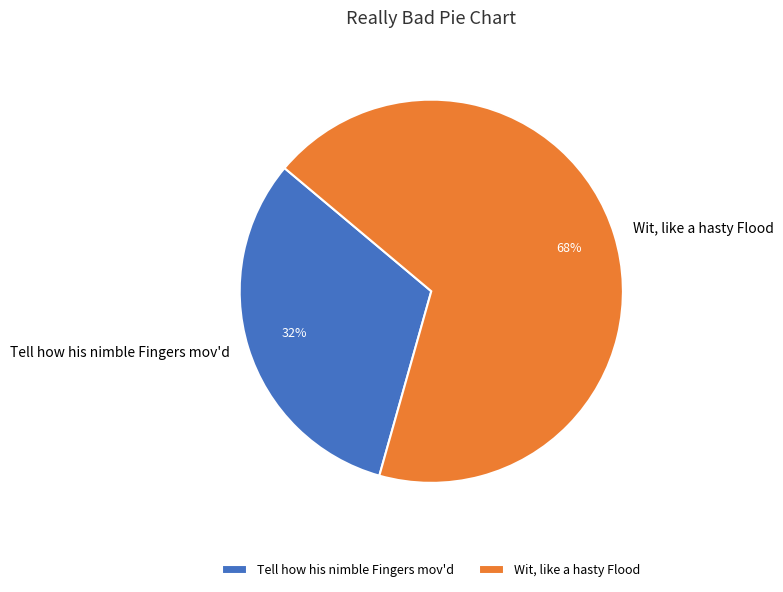

How many slices are in this pie chart?

2